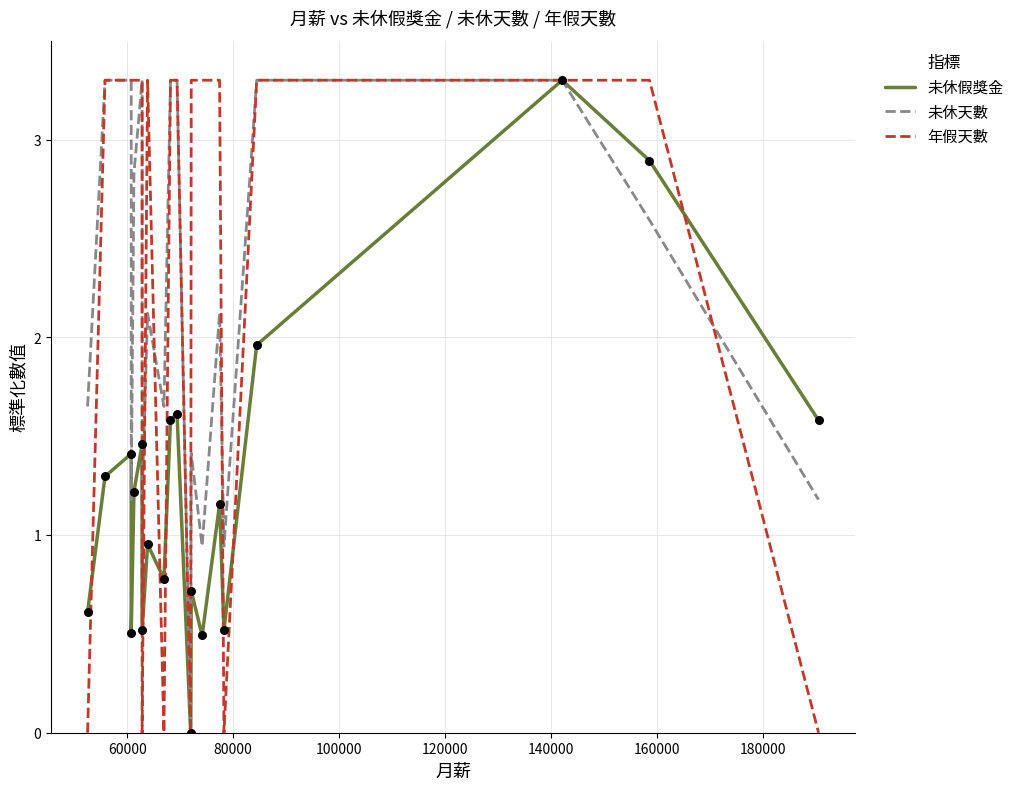

Is the value of 未休天數 at 15 greater than the value of 未休假獎金 at 15?

Yes